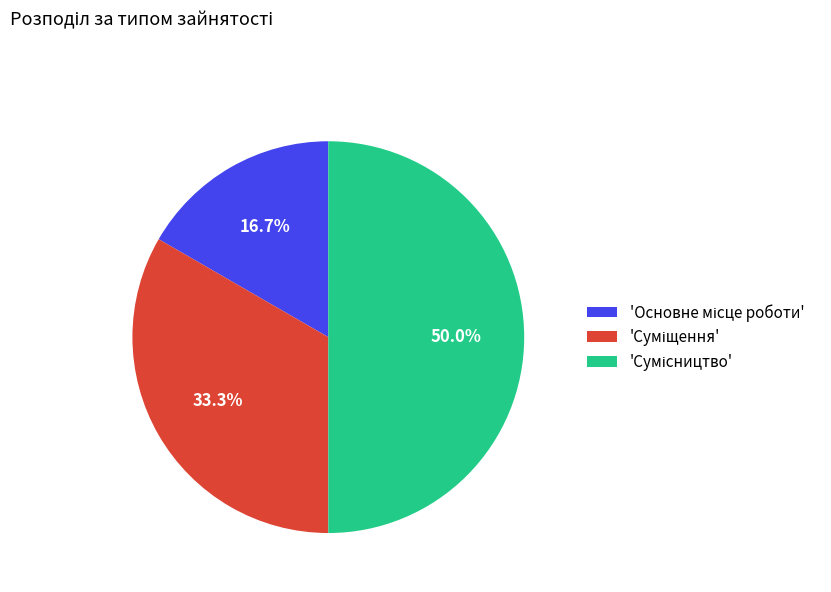

What is the largest slice in the pie chart?

Сумісництво